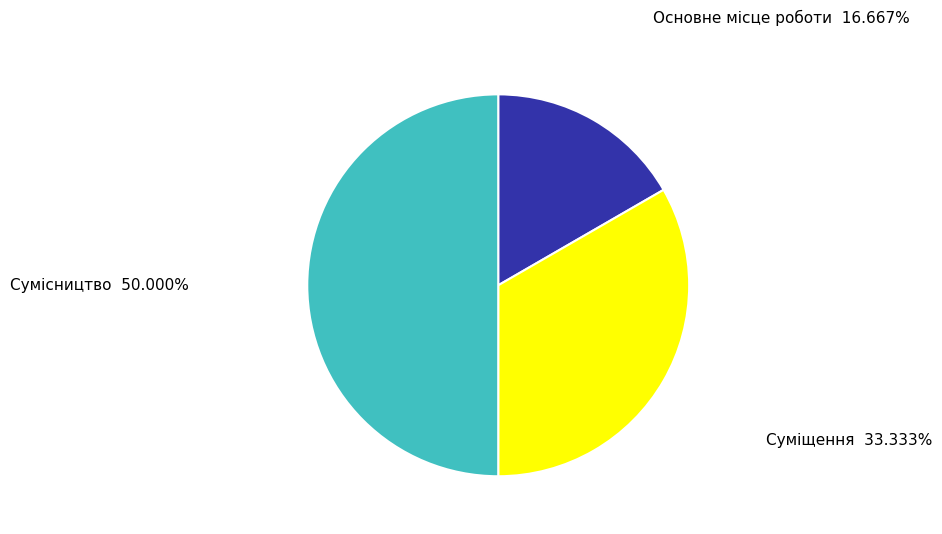

Rank the categories by value from lowest to highest.

Основне місце роботи, Суміщення, Сумісництво